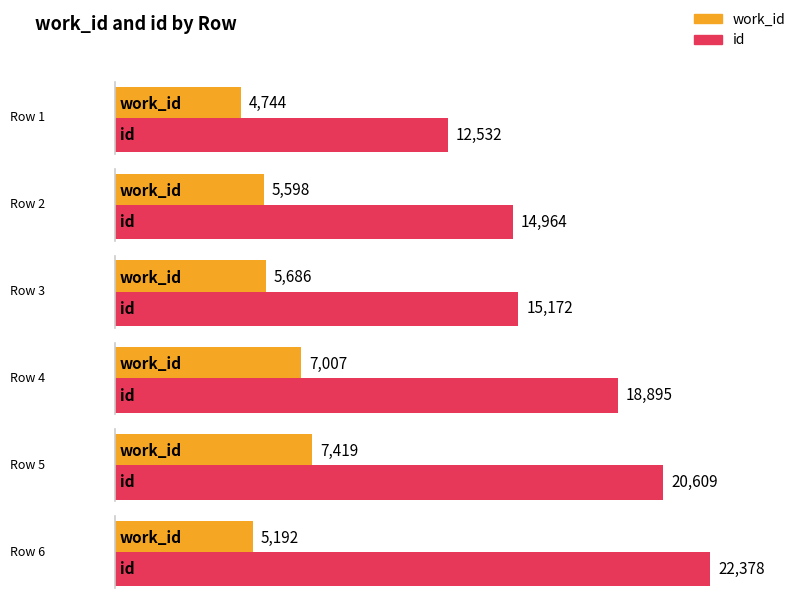

Reading left to right, list all the values displayed in this chart.

work_id: CONFIRMED in ECCO 1767.=4744	=5598	=5686	=7007	Quoting "Eloisa and Abelard," l. 122=7419	=5192
id: CONFIRMED in ECCO 1767.=12532	=14964	=15172	=18895	Quoting "Eloisa and Abelard," l. 122=20609	=22378